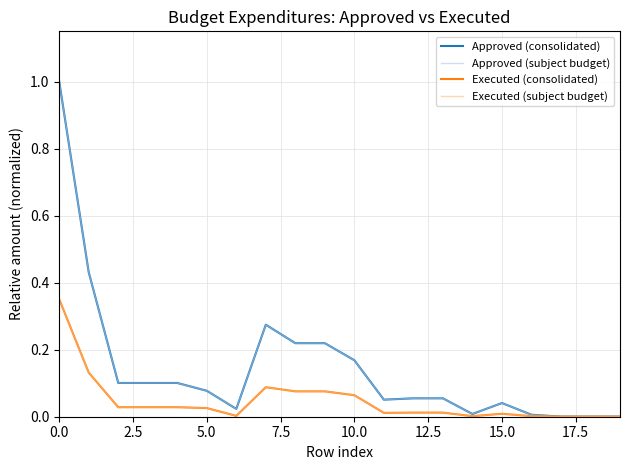

Does the chart have visible grid lines?

Yes